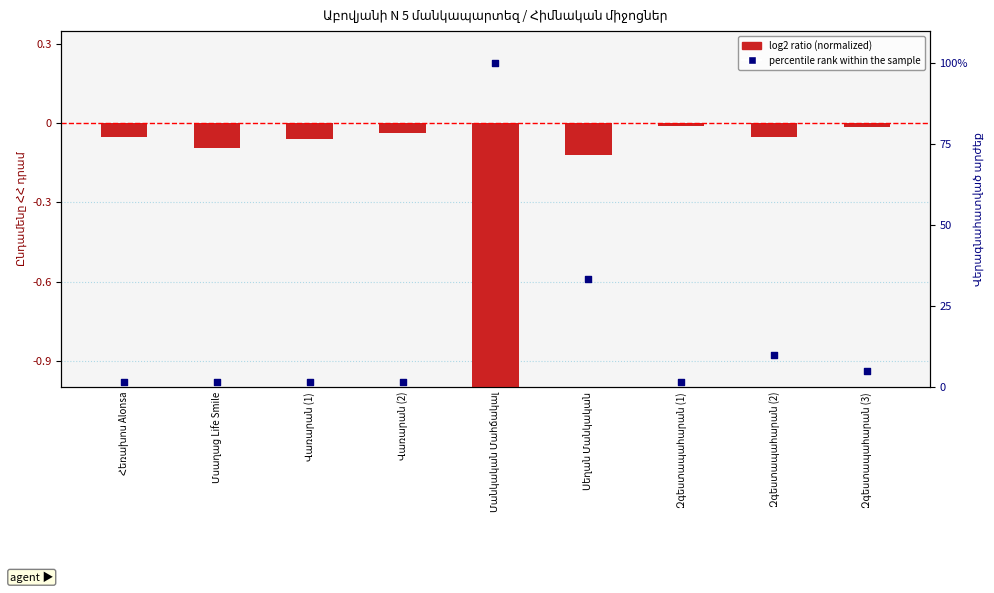

Which series contains the highest Y value?

percentile rank within the sample